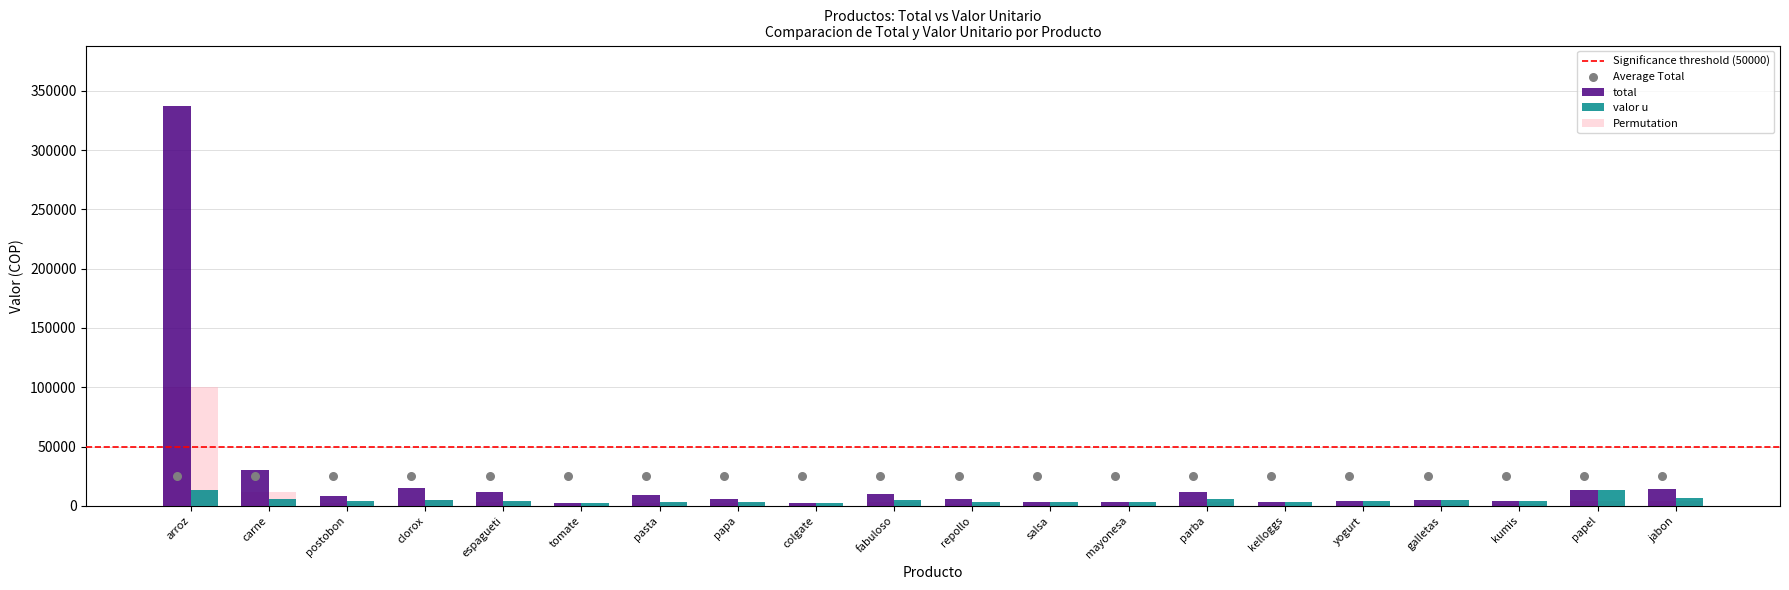

At how many categories does at least one series exceed 114148?

1